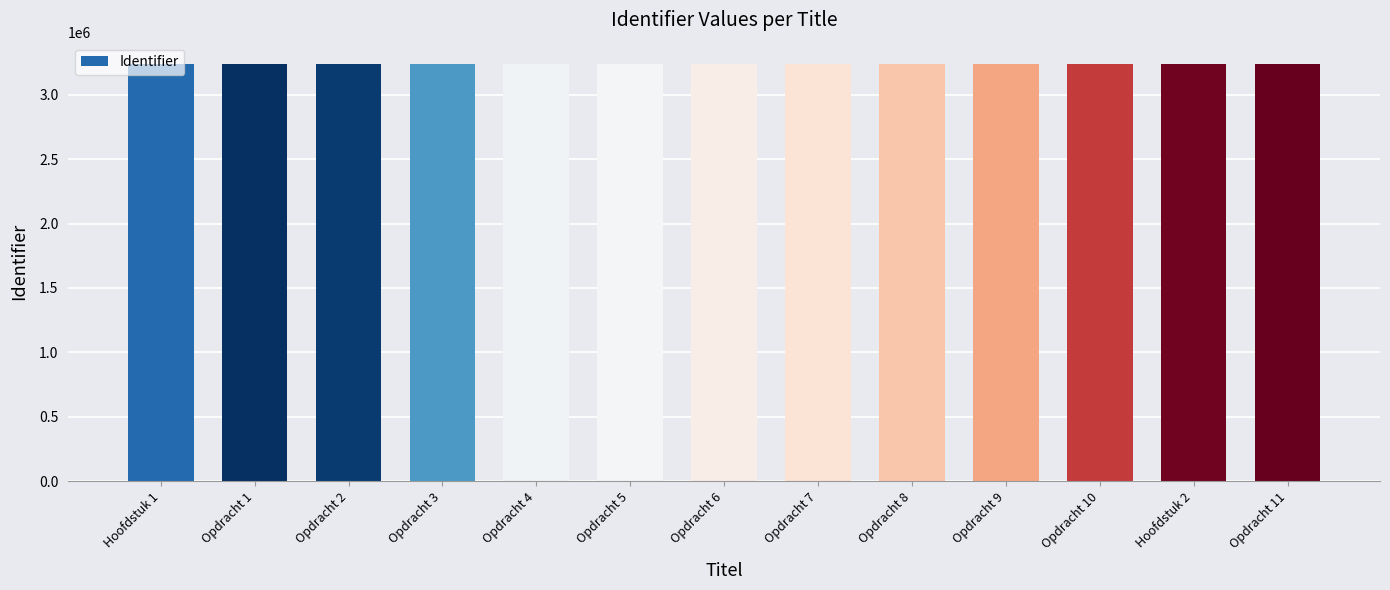

How many series are shown in this chart?

1